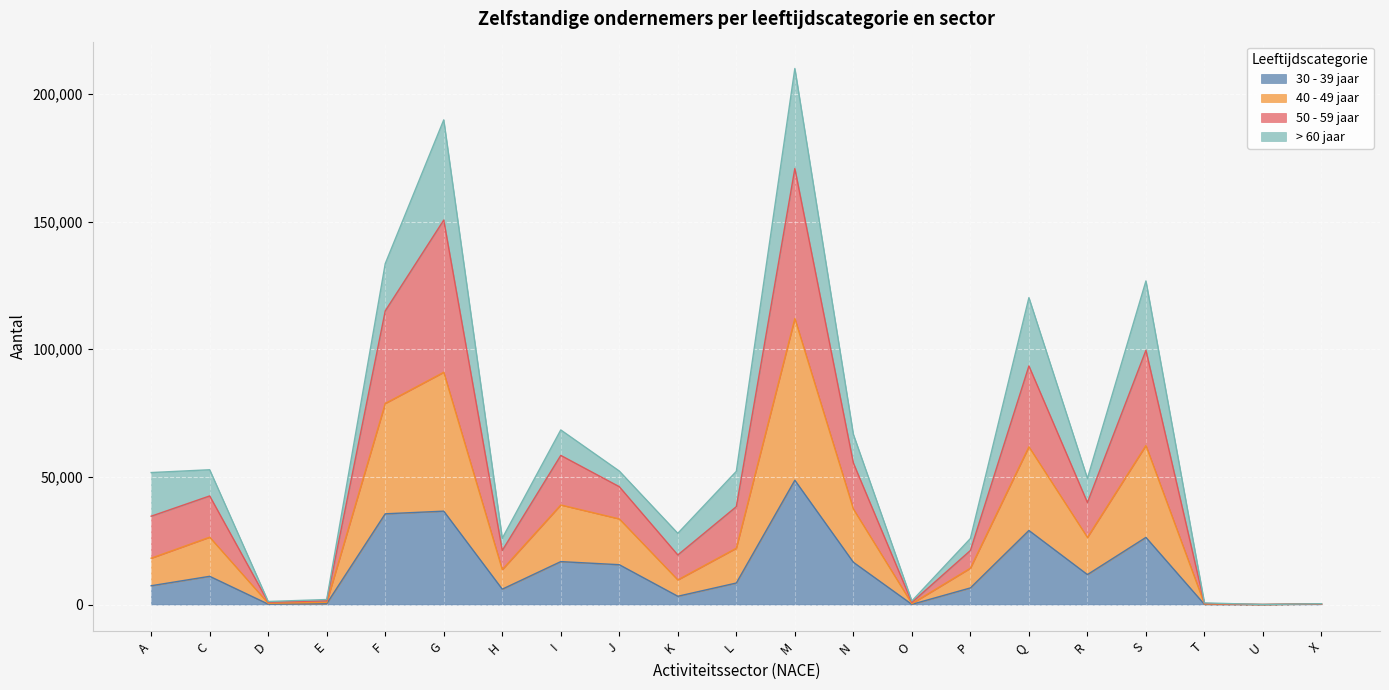

What is the difference between the maximum and second lowest values in the 30 - 39 jaar series?

48632